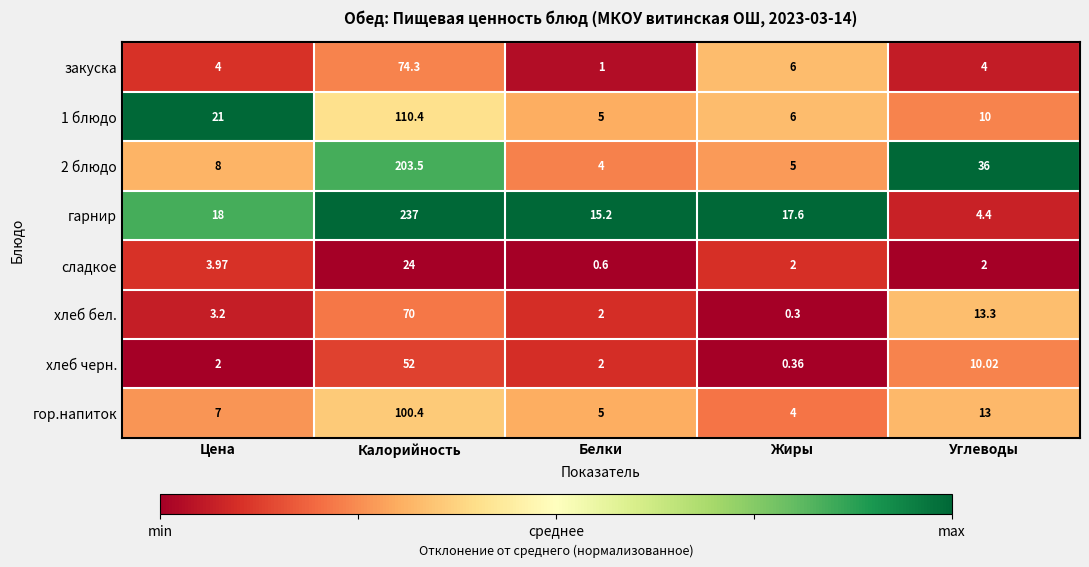

Which series has the widest spread of values?

гарнир